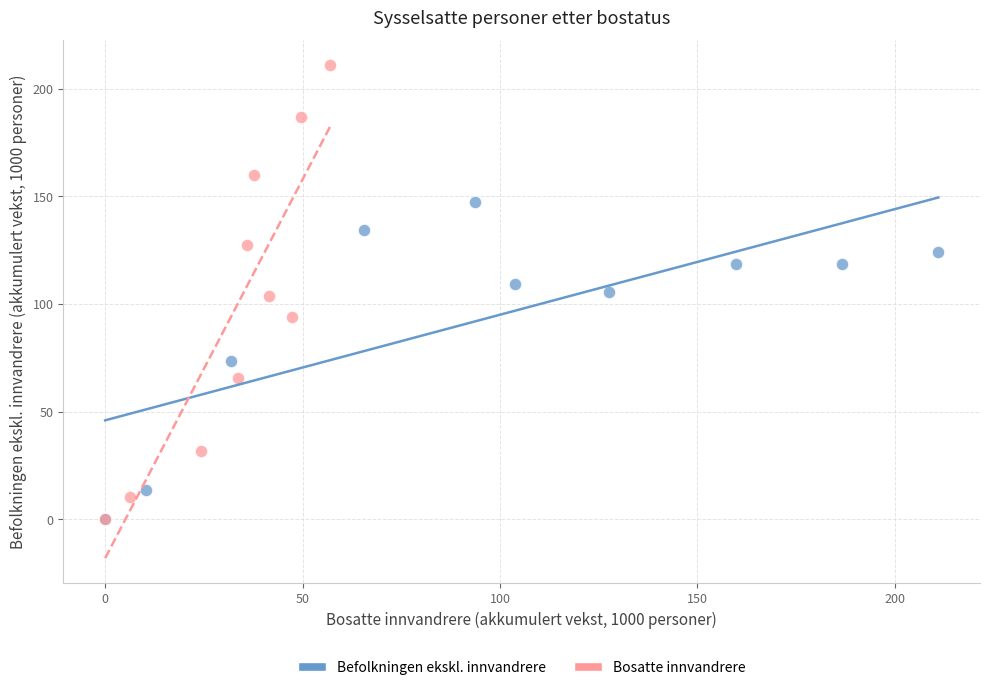

Which series reaches the maximum Y coordinate?

Bosatte innvandrere